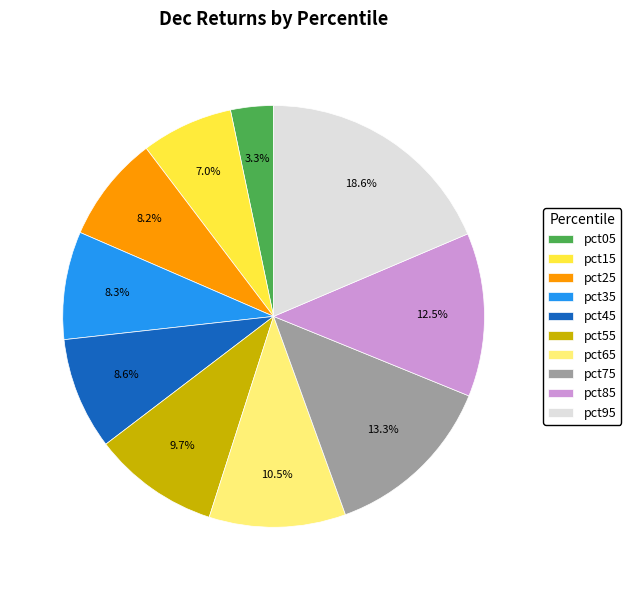

Count the number of slices in the pie.

10